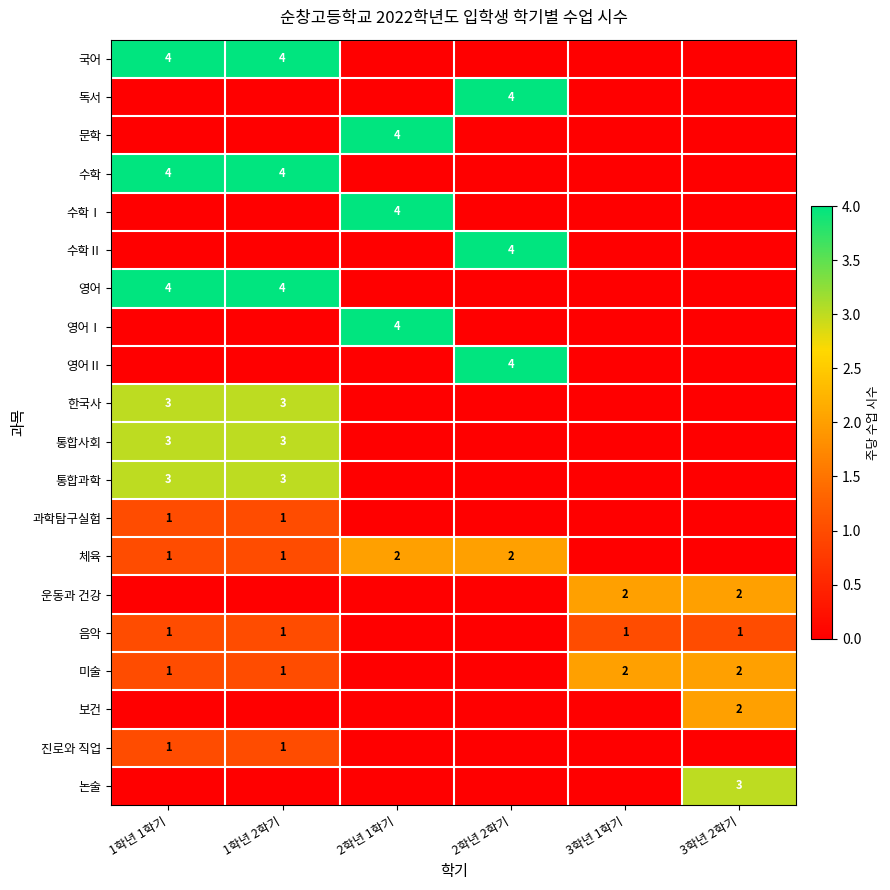

How many values in 과학탐구실험 are above zero?

2